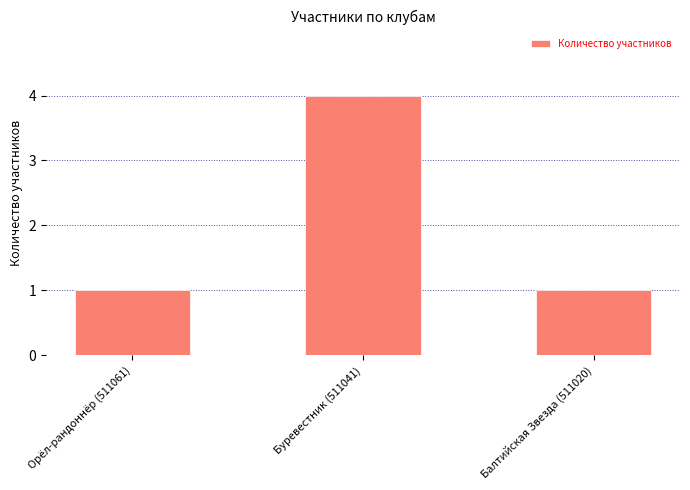

What is the sum of the values at Балтийская Звезда (511020) and Орёл-рандоннёр (511061)?

2